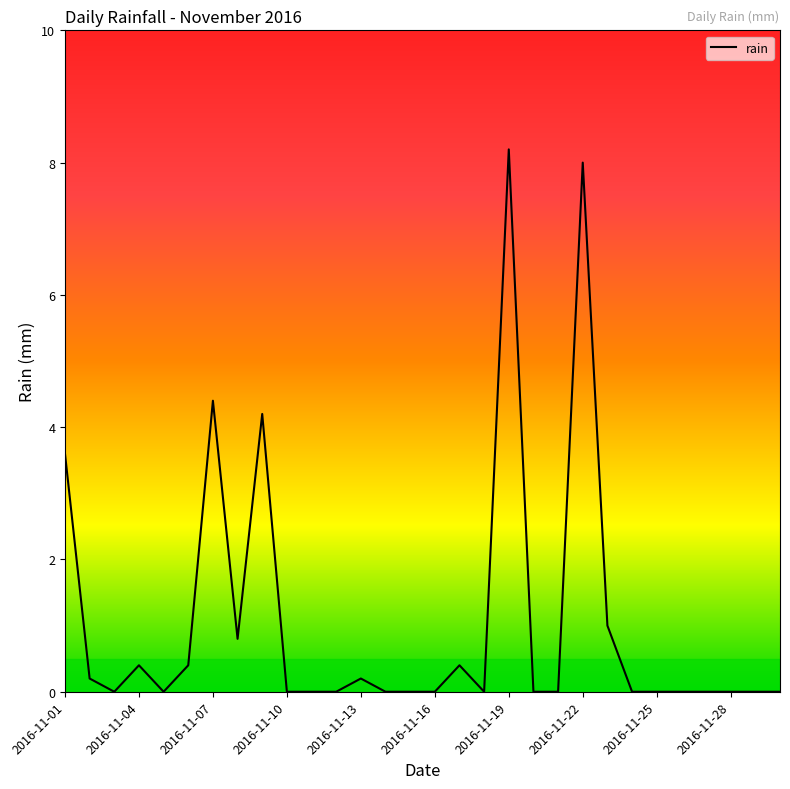

What is the difference between the maximum and minimum values?

8.2